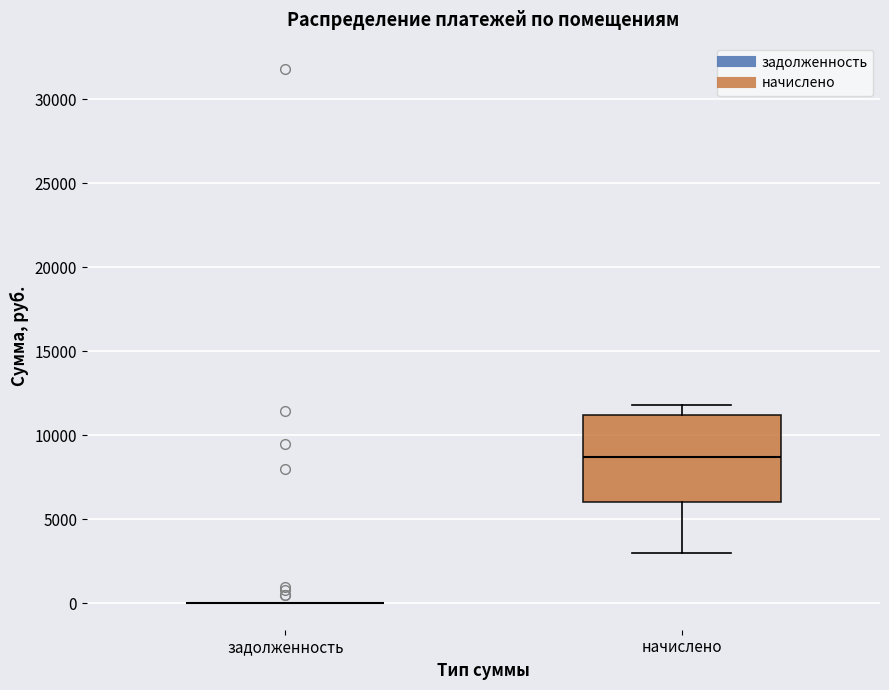

Reading left to right, read every box against the y-axis: the position of its median line, the range the box covers, and the ends of its whiskers. The values are not printed on the chart, so give them approximately, as read against the axis.

задолженность: box collapsed to a line at 0, whiskers 0 to 0
начислено: median 8500, box 6000 to 11000, whiskers 3000 to 12000